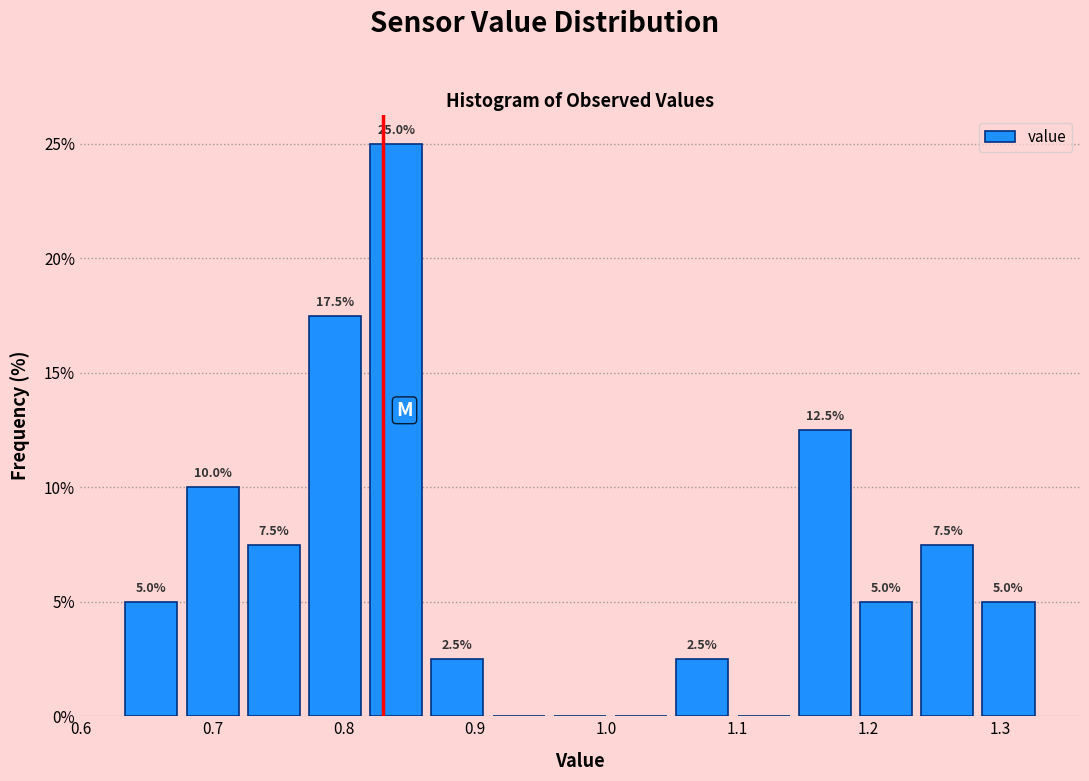

Which range on the x-axis has the tallest bar?

0.82 to 0.86